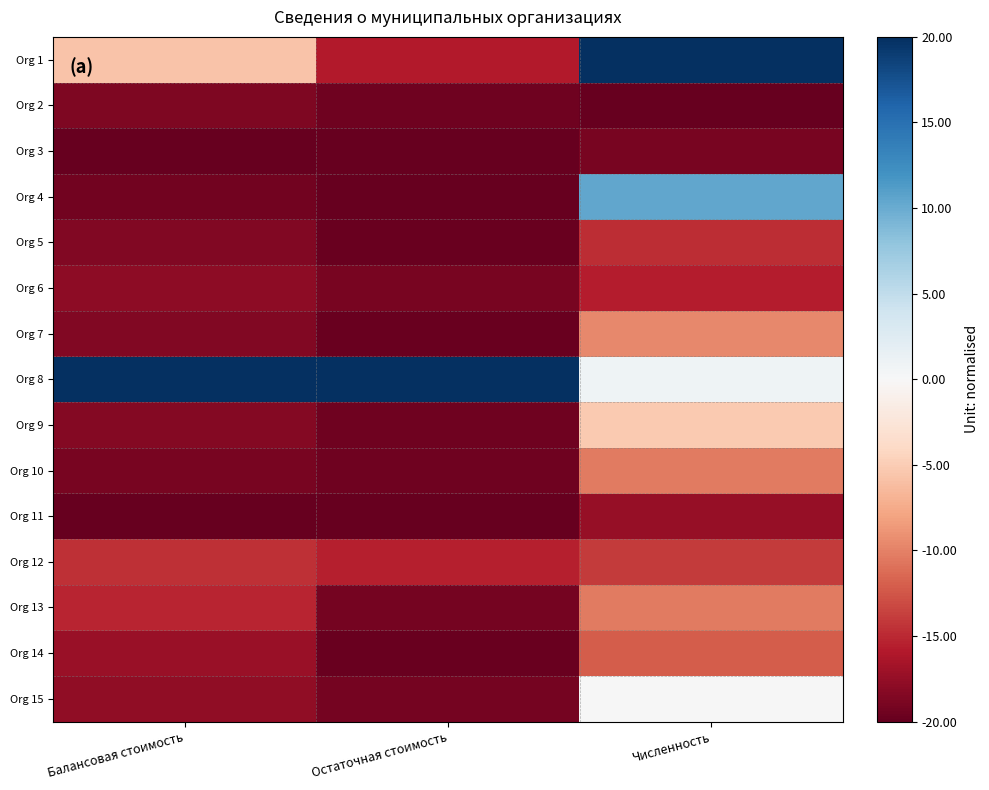

List the series in order of their peak value, lowest first.

Org 3, Org 2, Org 11, Org 6, Org 5, Org 12, Org 14, Org 10, Org 13, Org 7, Org 9, Org 15, Org 4, Org 1, Org 8